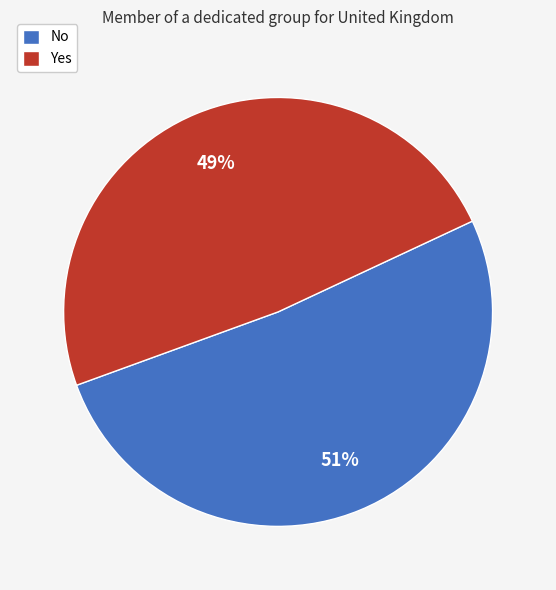

To the nearest percent, what is the combined percentage of No and Yes?

100%